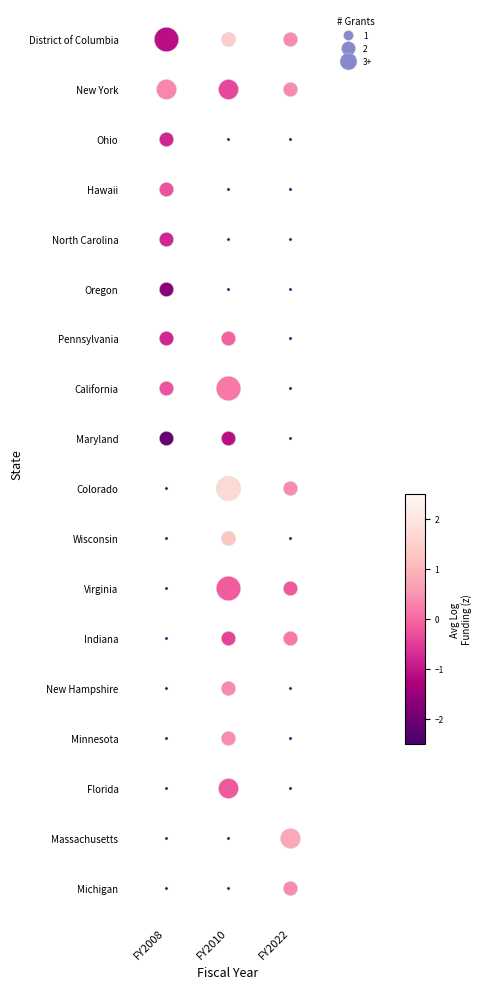

The value at 2 is 2022. True or false?

True